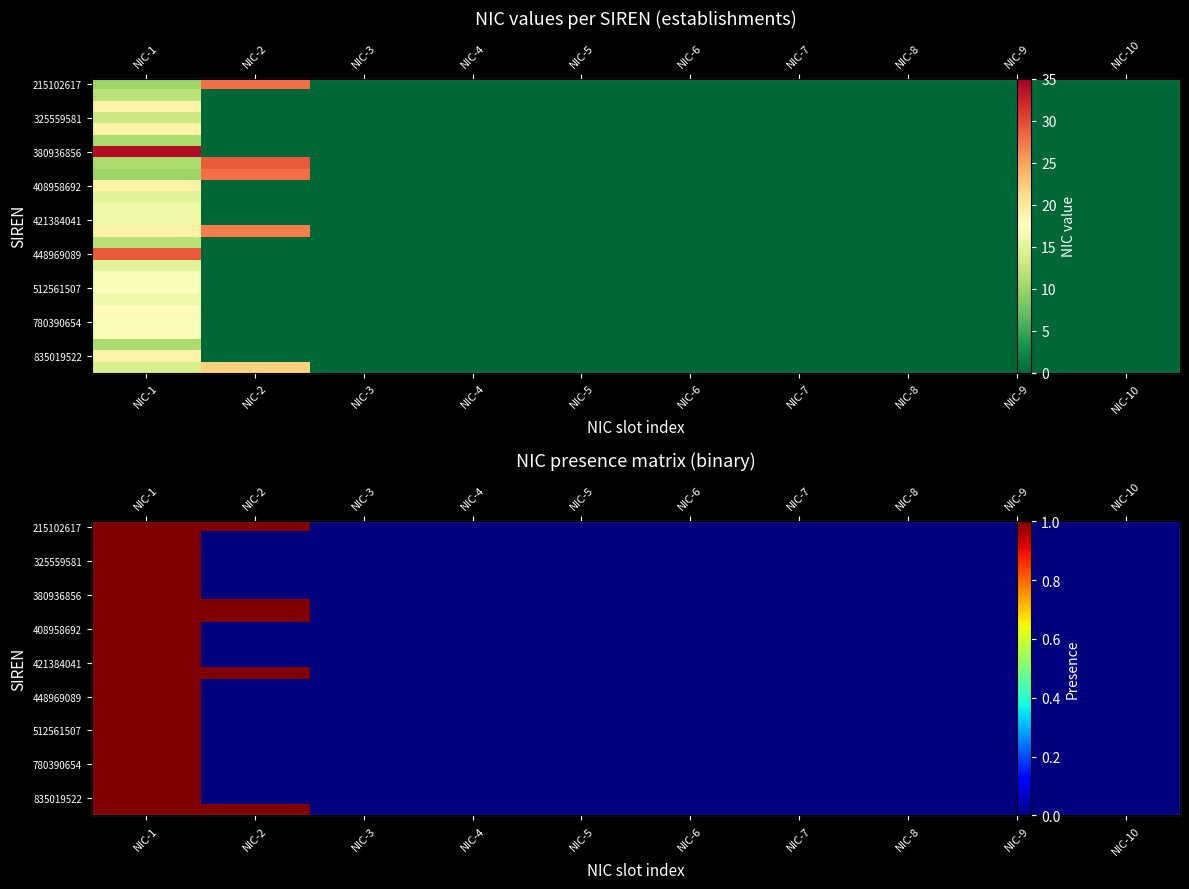

How many data points in 408958692 are above 0?

1